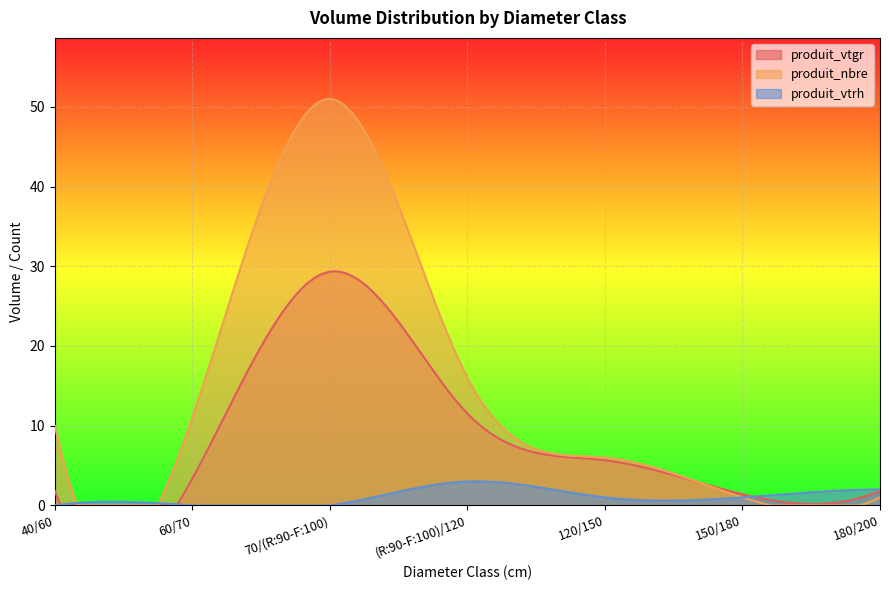

How many interior local peaks does the produit_vtrh series have?

1